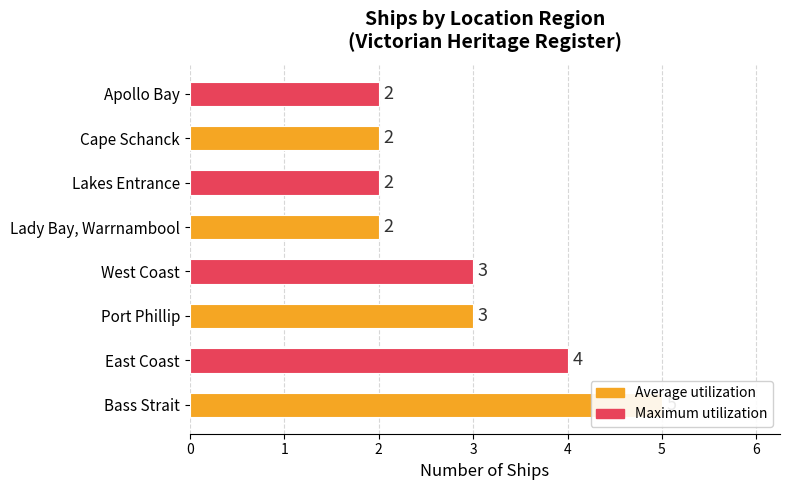

What is the ratio of the value at Apollo Bay to the value at East Coast?

0.5